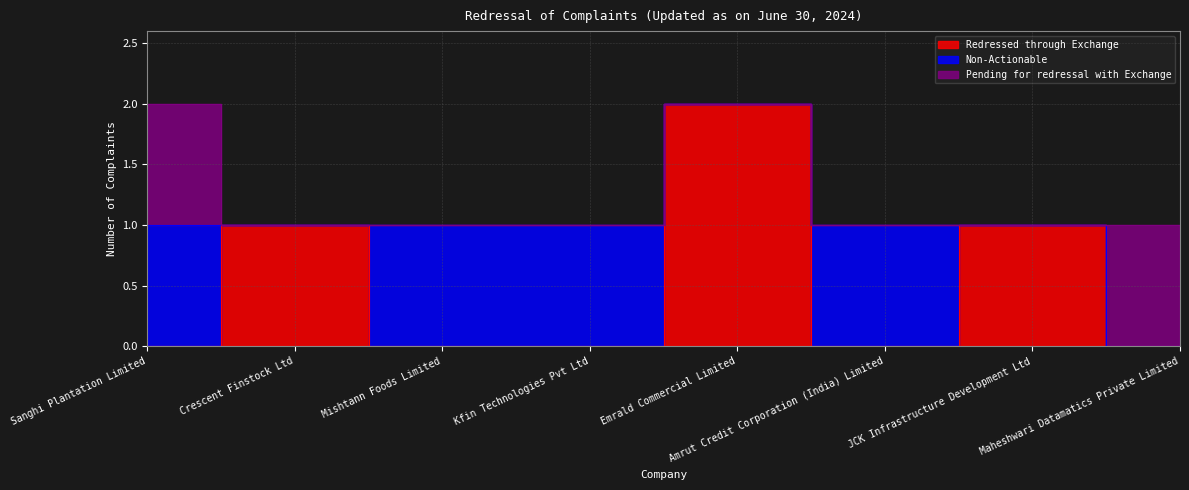

What is the maximum value for Redressed through Exchange?

2